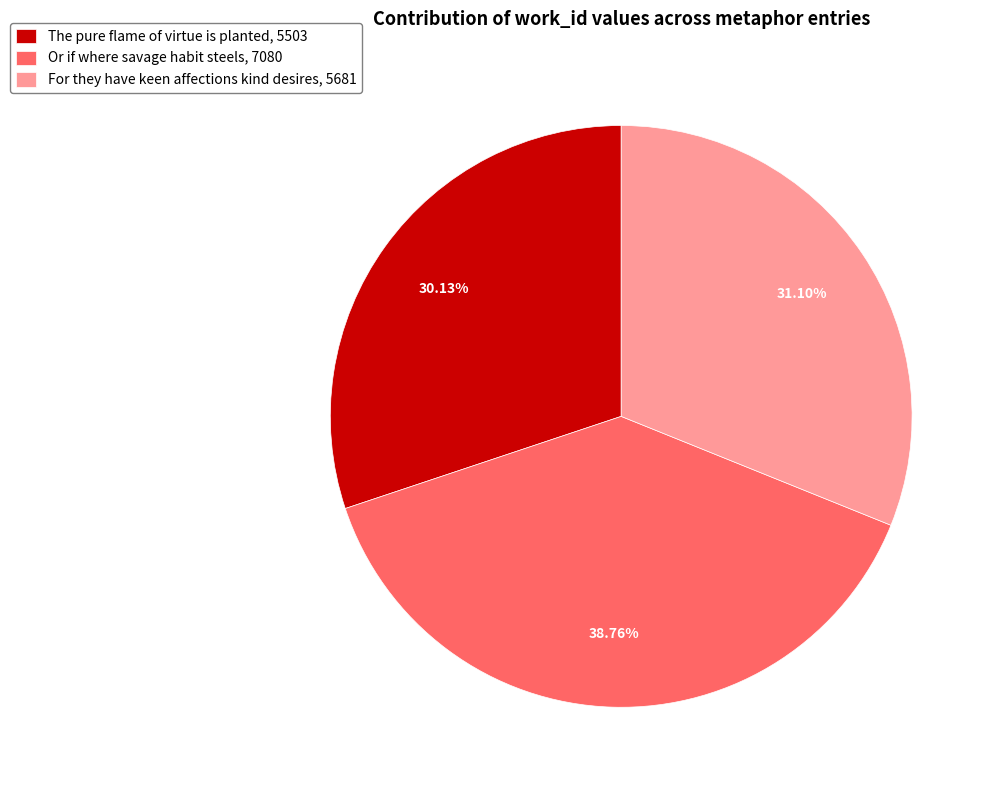

To the nearest percent, what is the combined percentage of The pure flame of virtue is planted and Or if where savage habit steels?

69%